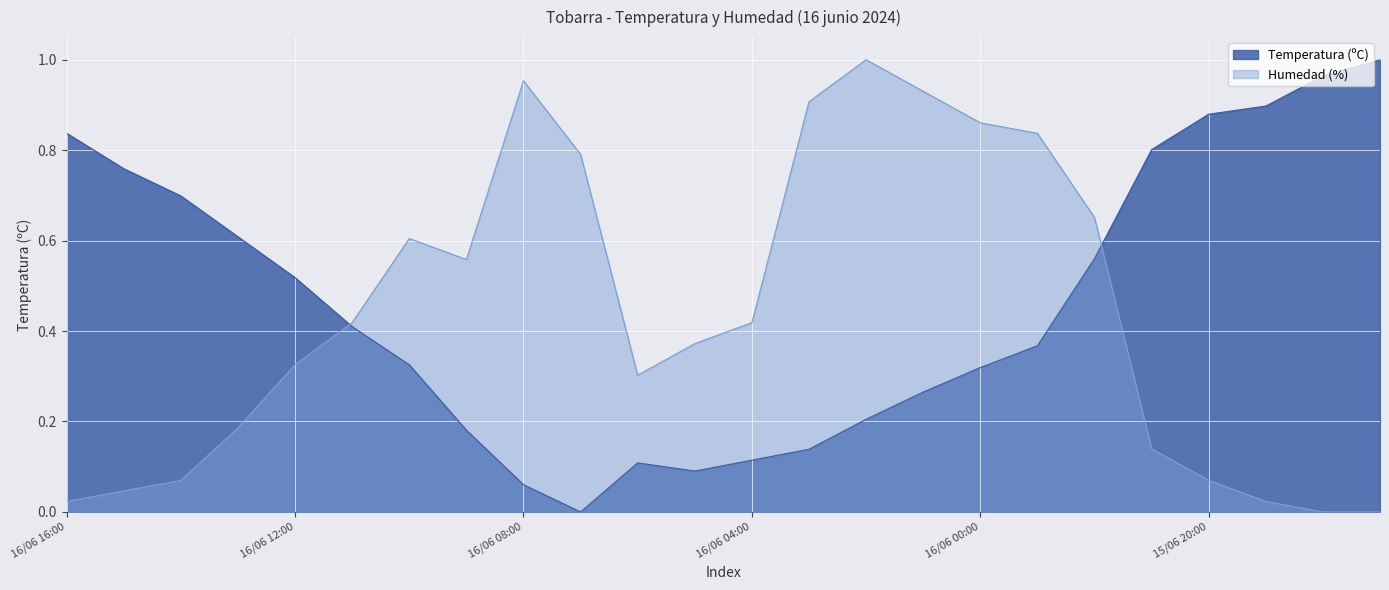

How many interior local valleys does the Temperatura (ºC) series have?

2